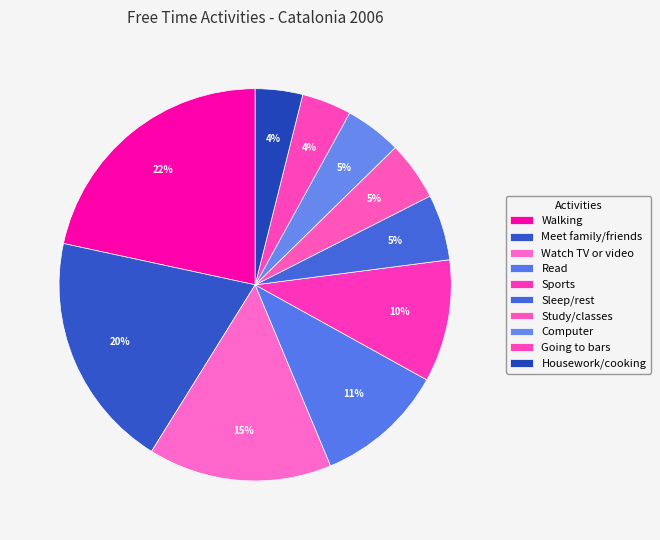

Count the number of slices in the pie.

10